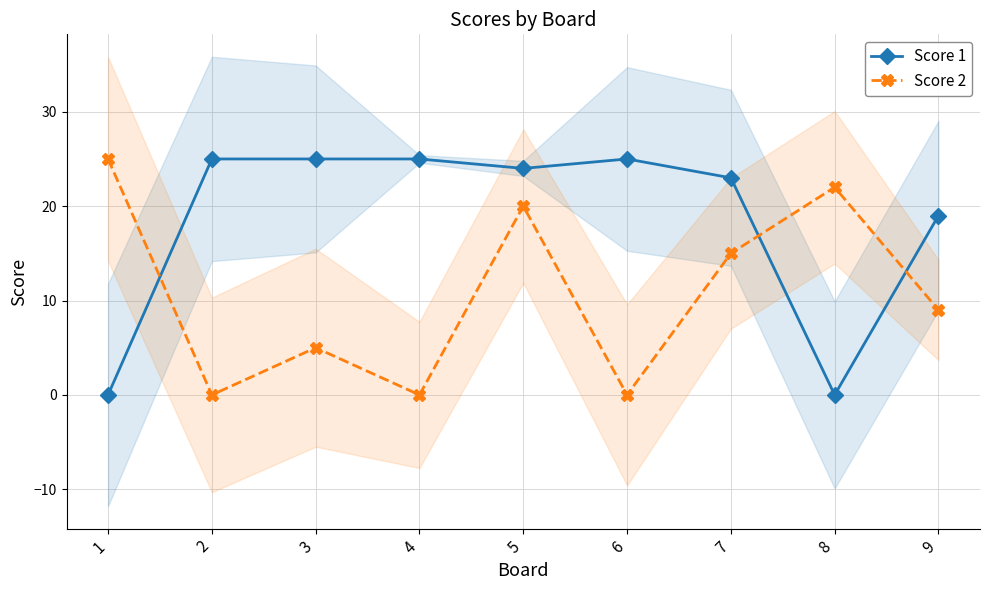

Reading right to left, extract all data points from this chart.

Score 1: 19	0	23	25	24	25	25	25	0
Score 2: 9	22	15	0	20	0	5	0	25